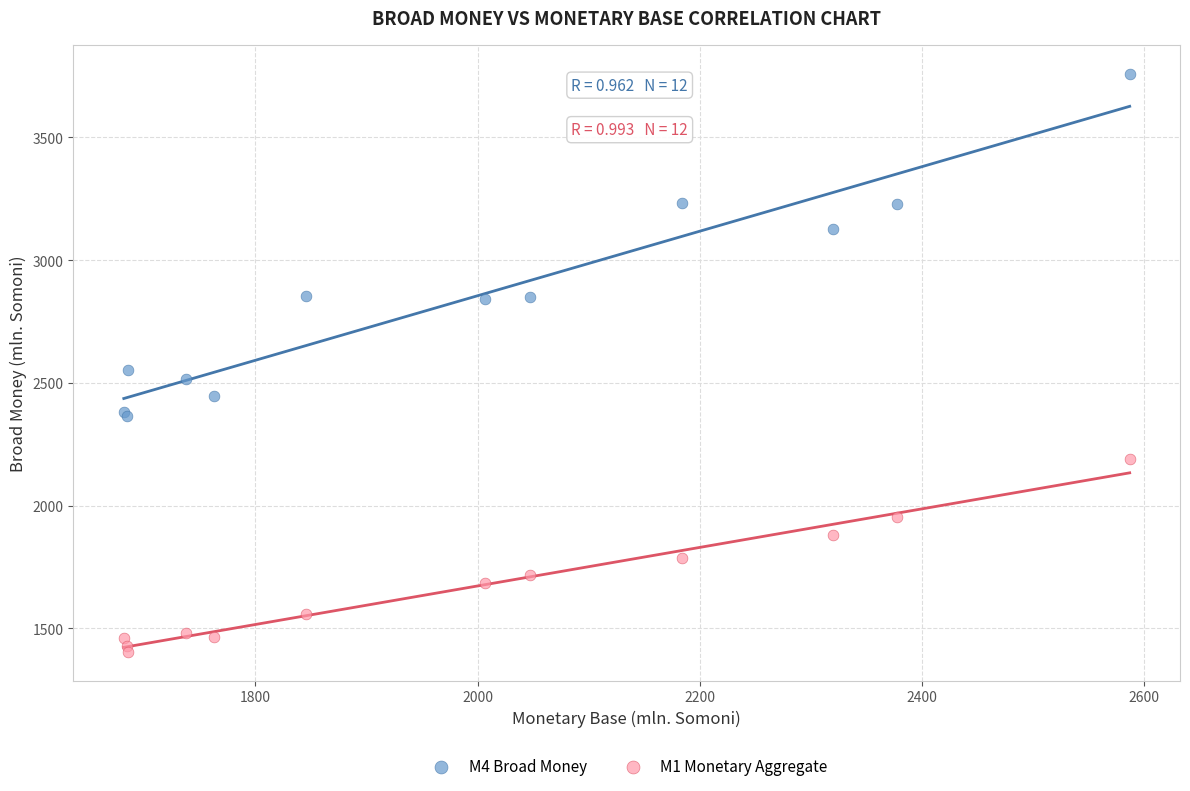

Which series has the widest spread of Y values?

M4 Broad Money